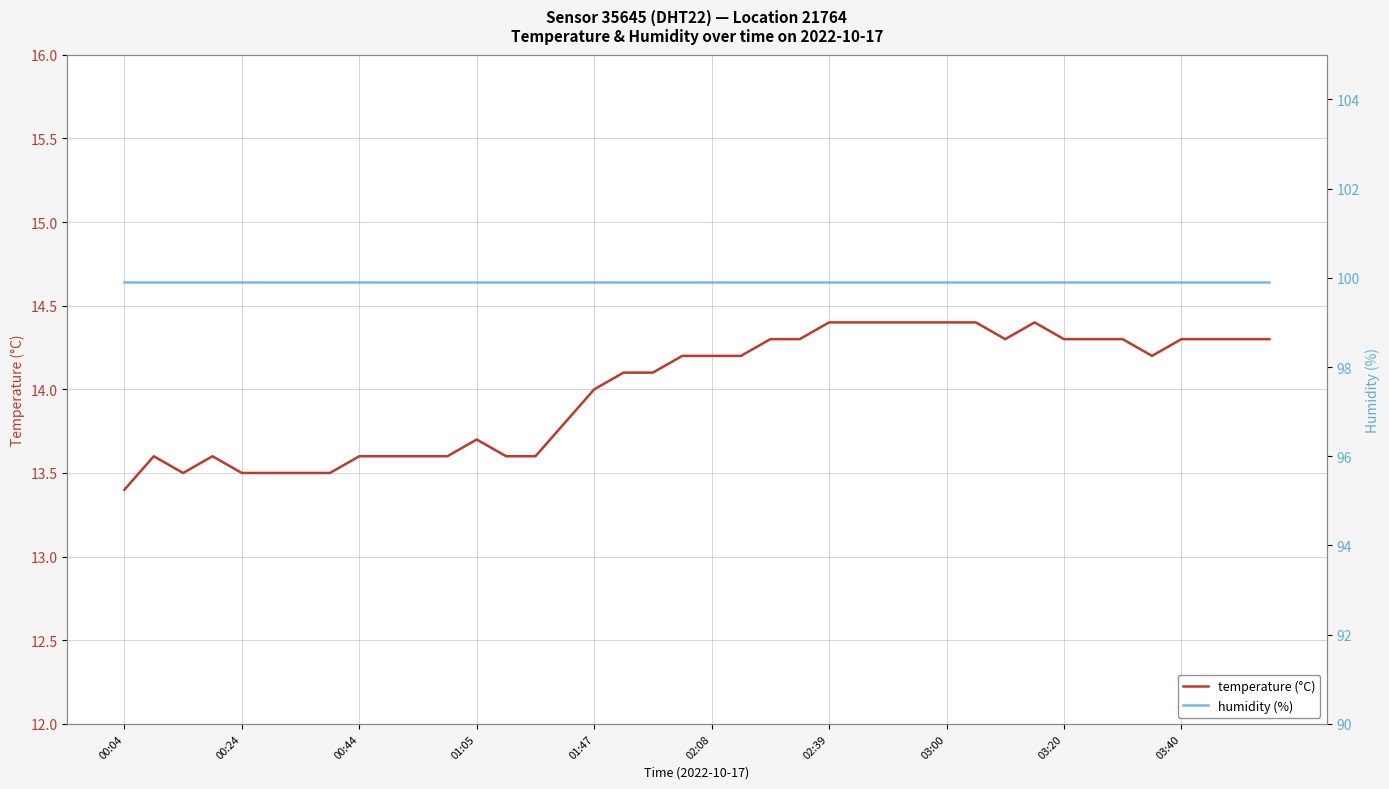

True or false: temperature (°C) and humidity (%) cross at least once.

False